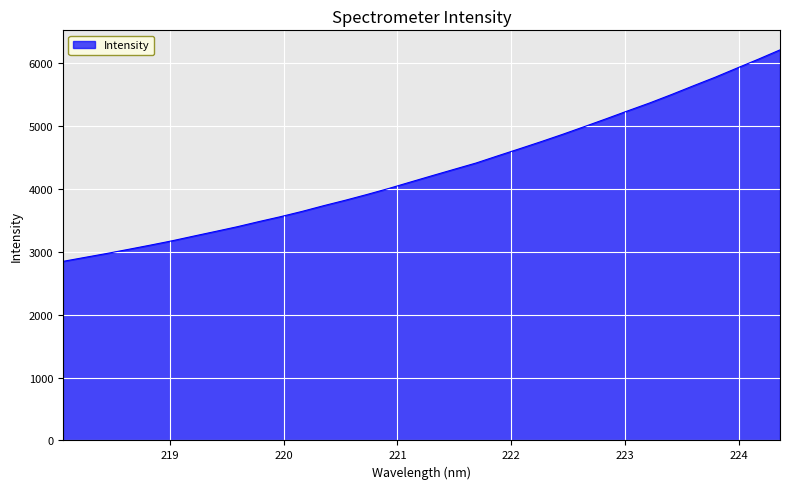

What is the maximum value shown in the chart?

6209.7